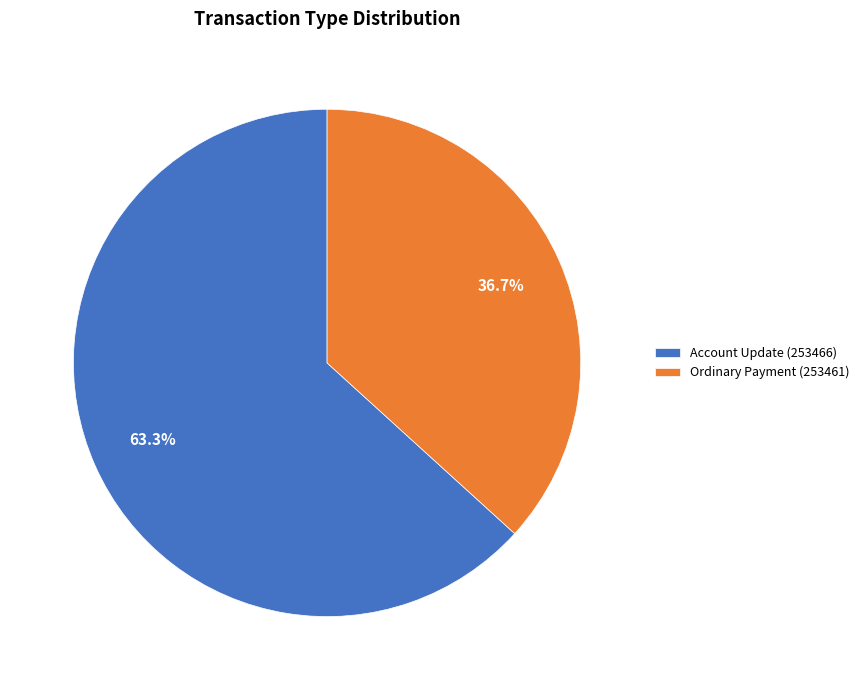

To the nearest percent, what is the combined percentage of Account Update (253466) and Ordinary Payment (253461)?

100%